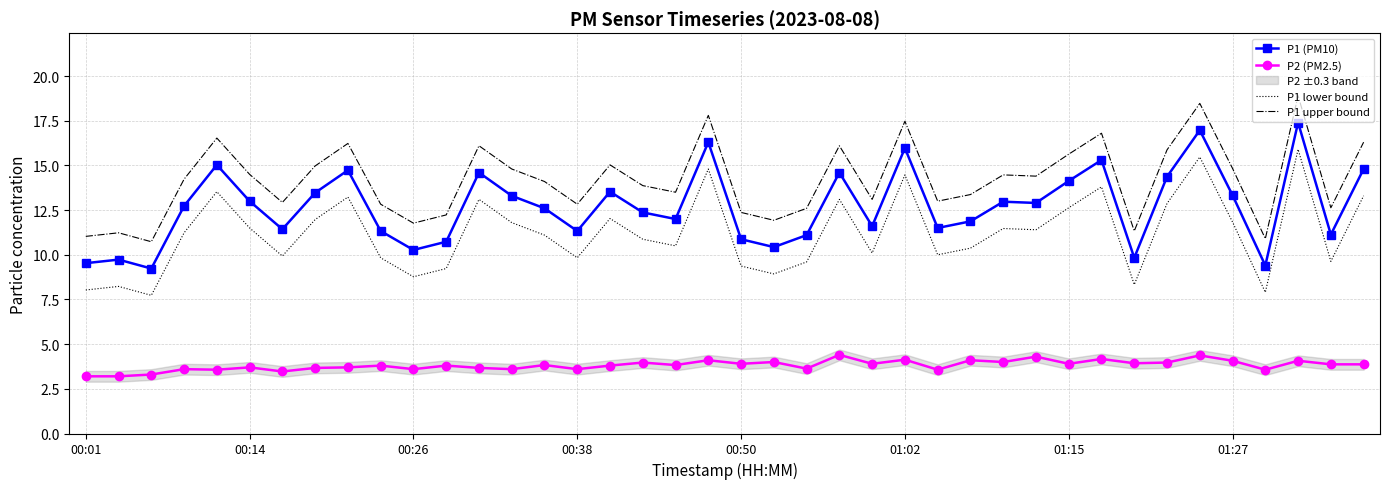

At how many categories does at least one series exceed 5?

40